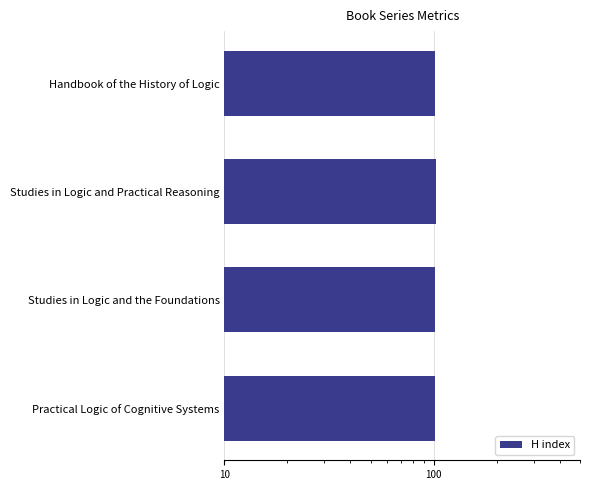

Count the number of values greater than 101.

1